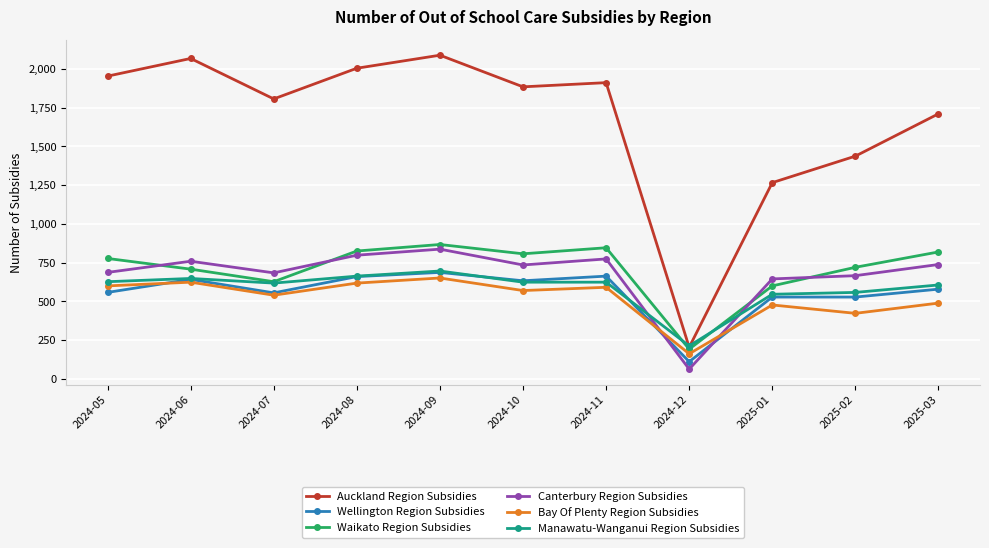

What is the highest value of the Manawatu-Wanganui Region Subsidies series?

696